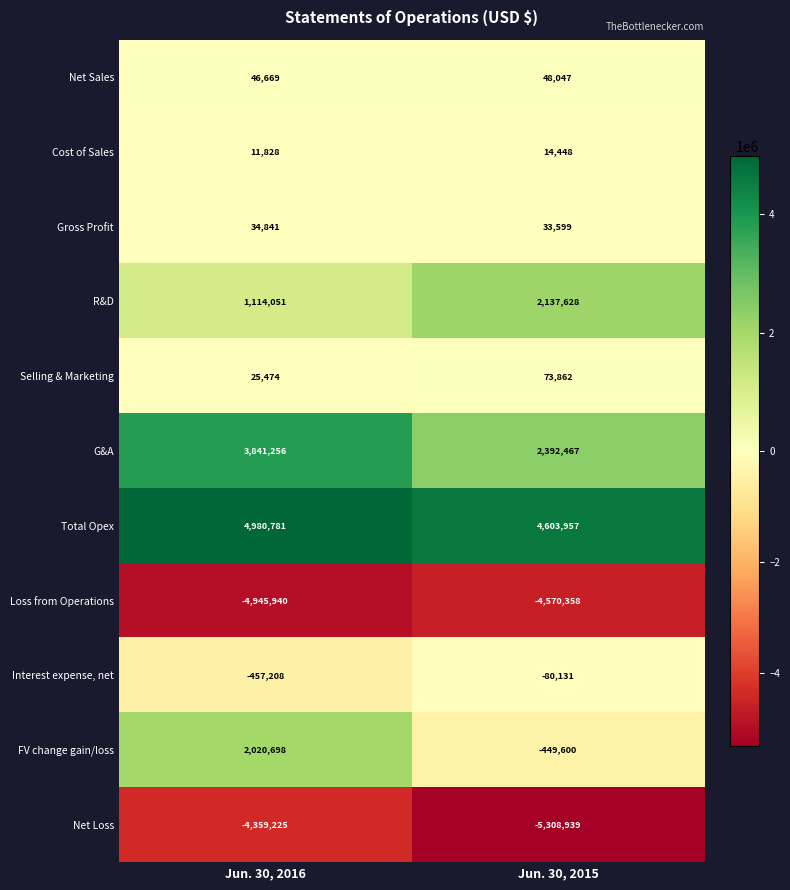

Which series changed the most between Jun. 30, 2016 and Jun. 30, 2015?

FV change gain/loss